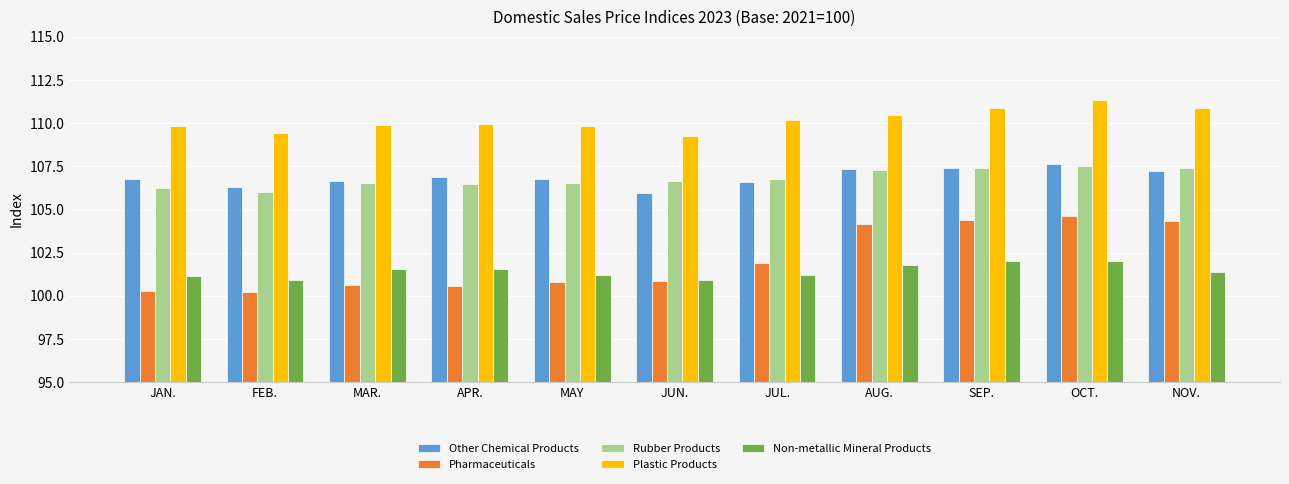

True or false: Plastic Products has a value of 31.4 at APR..

False